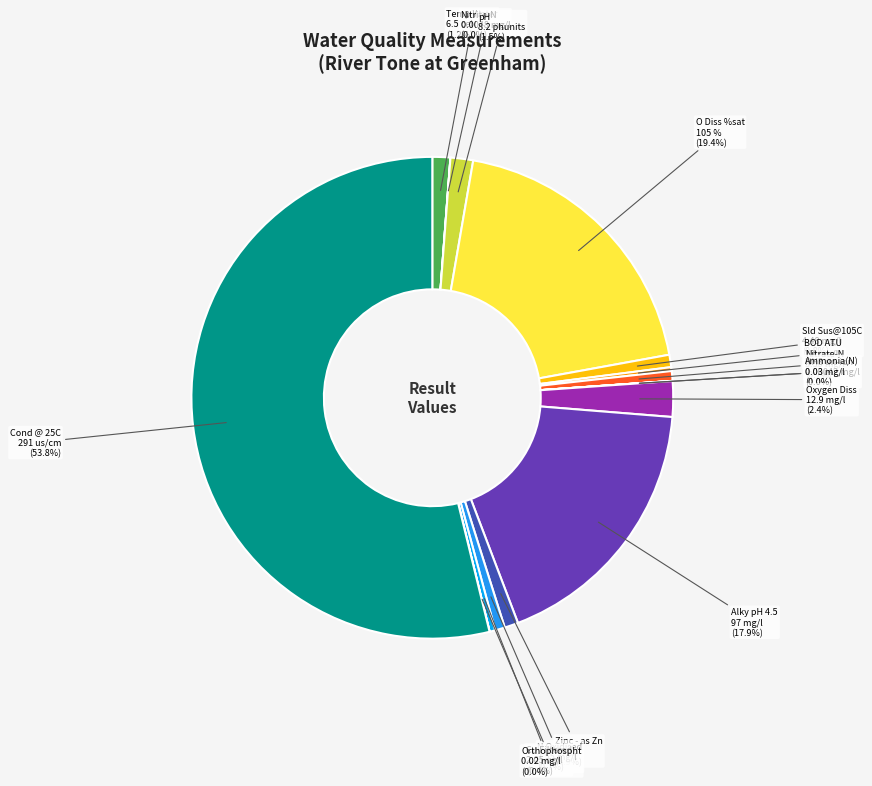

What is the majority slice?

Cond @ 25C